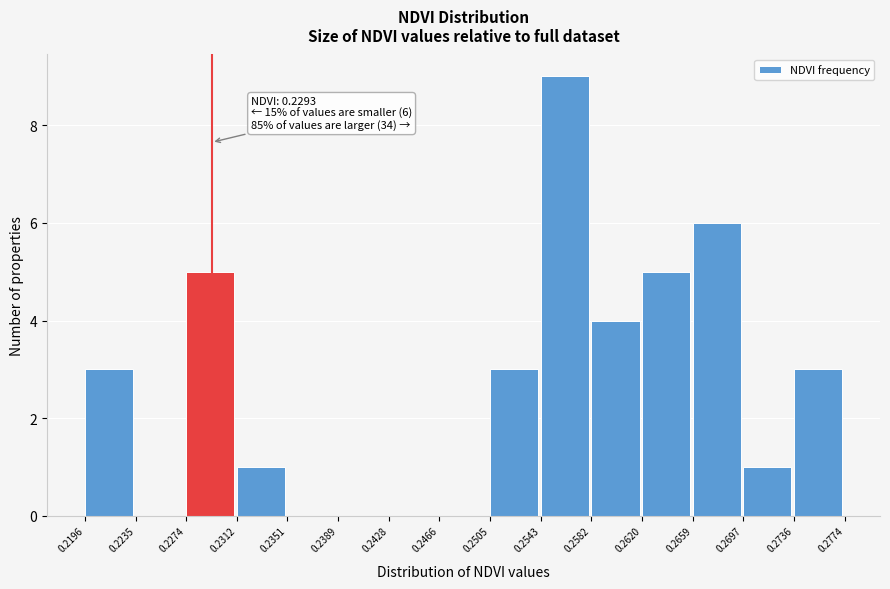

Which range on the x-axis has the tallest bar?

0.2543 to 0.2582